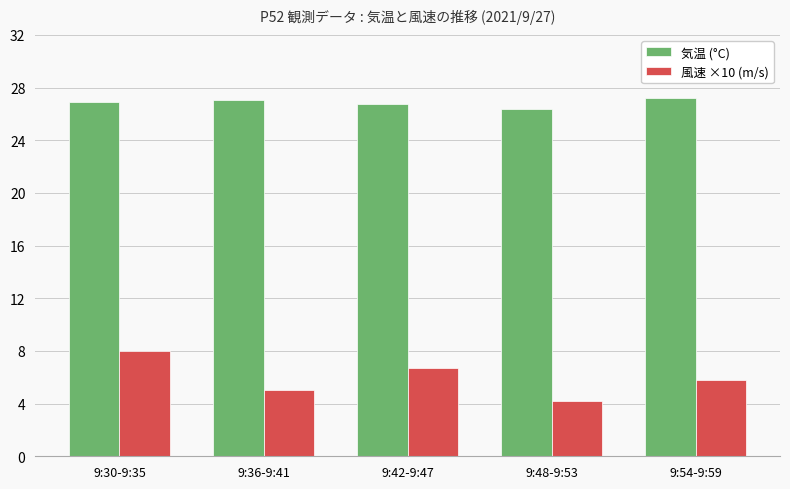

What position from the left is 9:30-9:35?

1